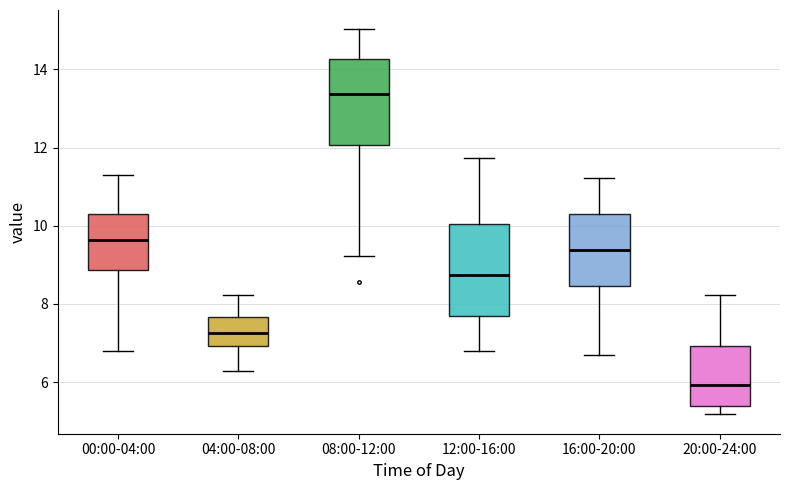

Where does the upper whisker of the box for 08:00-12:00 end on the y-axis? The values are not printed on the chart, so give them approximately, as read against the axis.

15.0